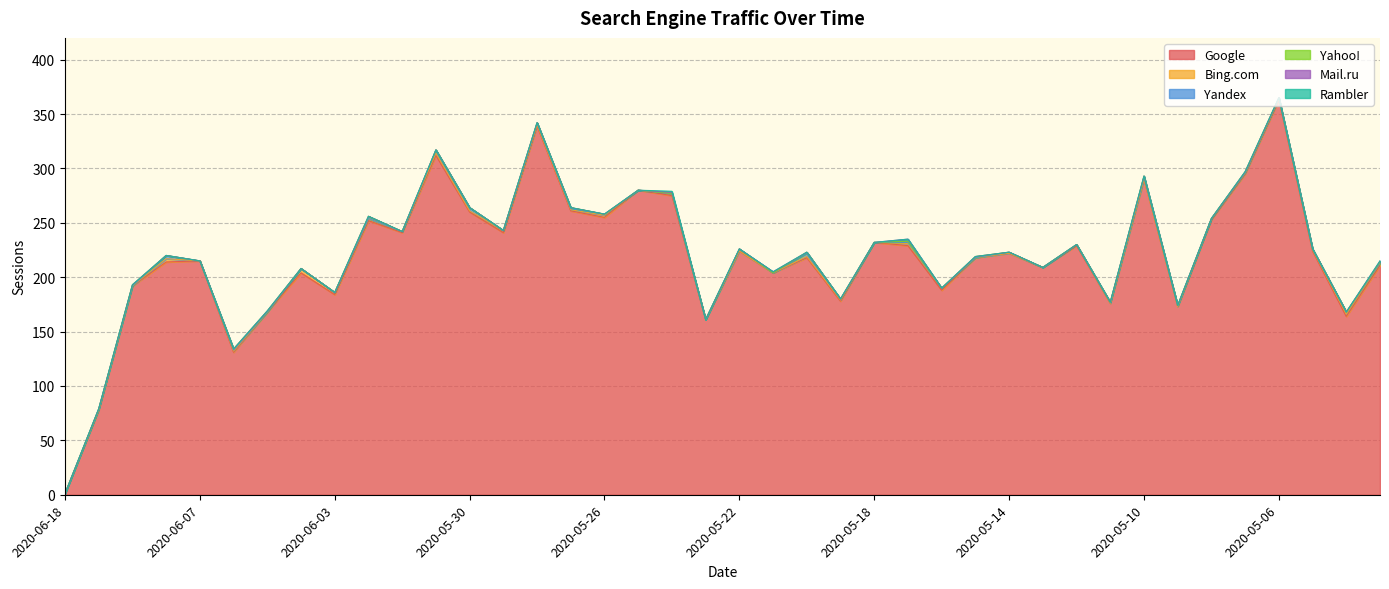

Does the chart display data point markers on the line(s)?

No